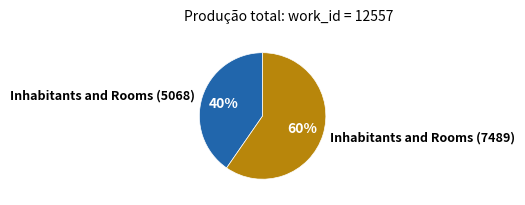

Between Inhabitants and Rooms (7489) and Inhabitants and Rooms (5068), which is larger?

Inhabitants and Rooms (7489)